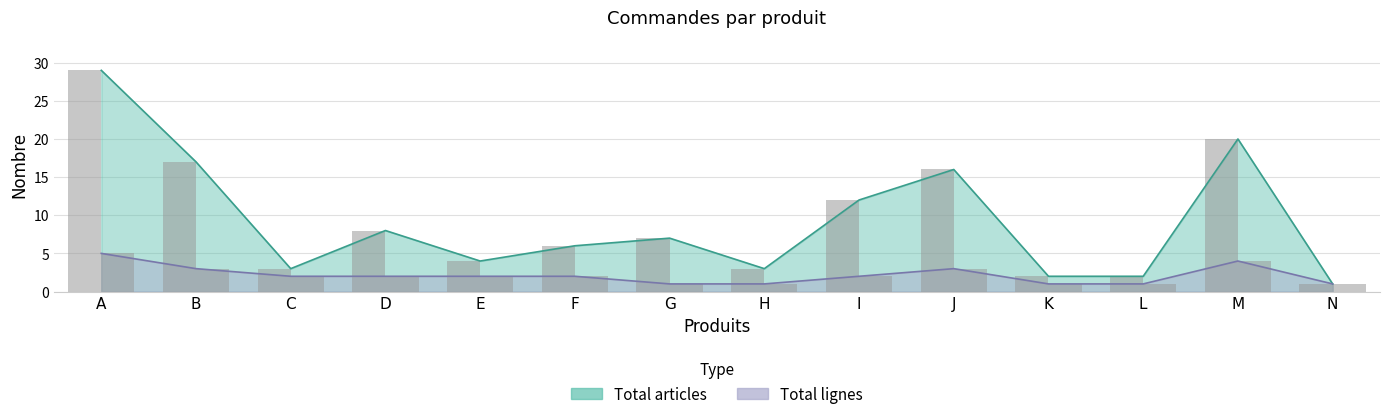

How many values in the Total articles series exceed 7?

6